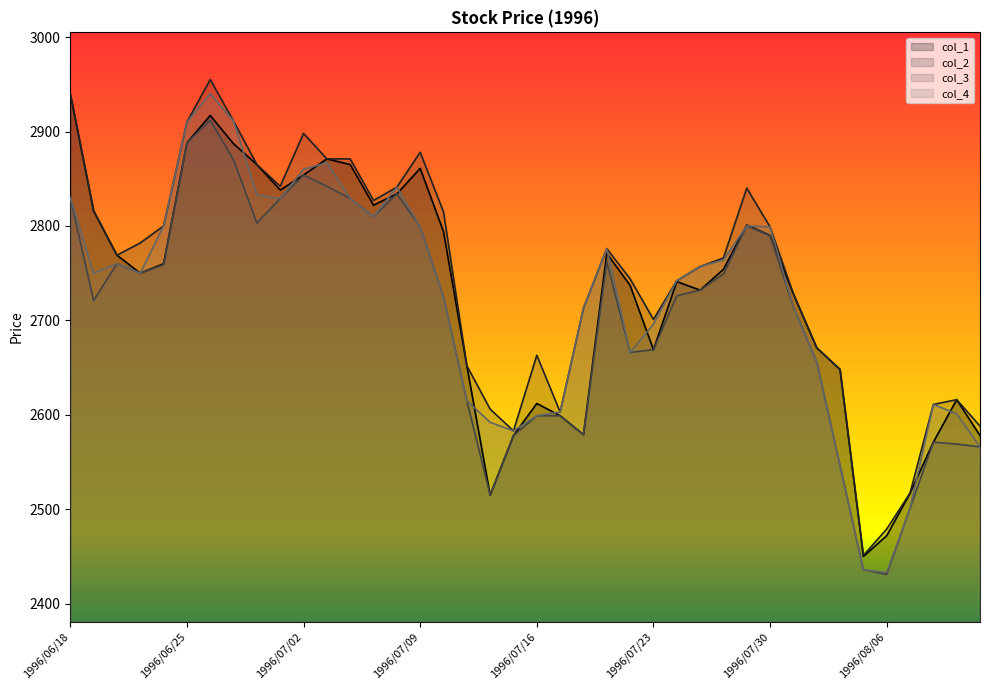

Is the value of col_2 at 1996/07/18 greater than the value of col_3 at 1996/07/29?

No